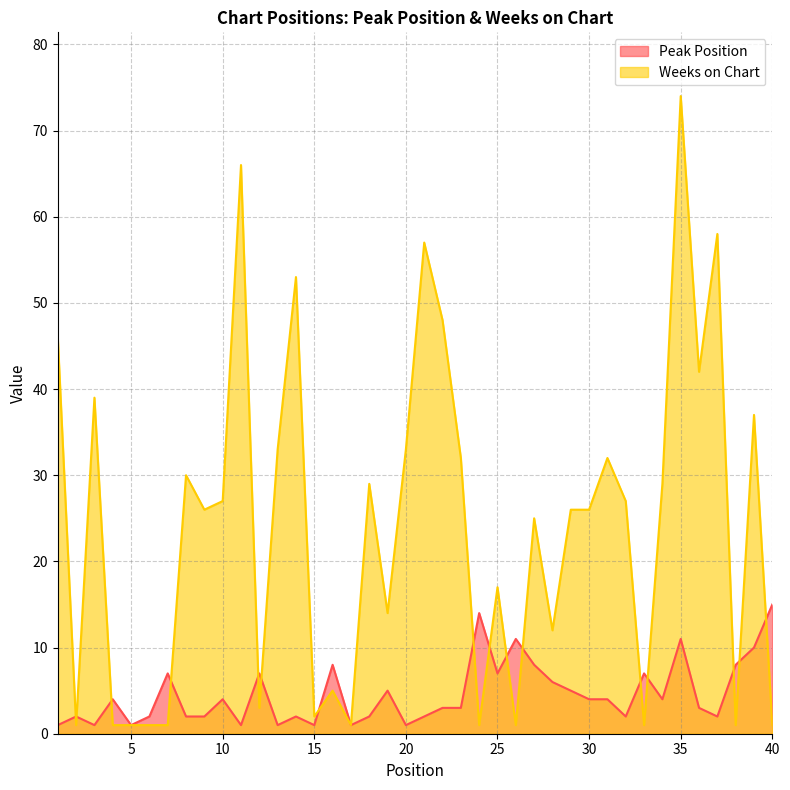

List the series in order of their peak value, lowest first.

Peak Position, Weeks on Chart